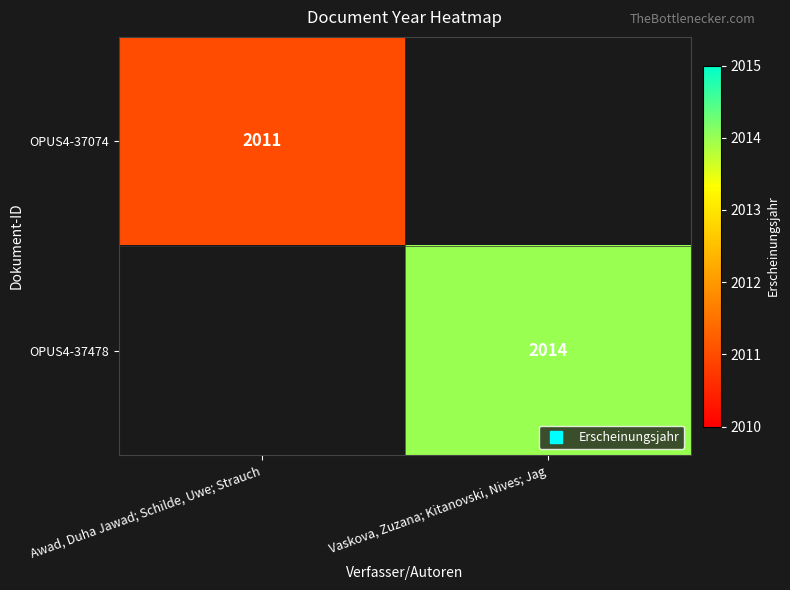

What is the average value of the OPUS4-37074 series?

1006